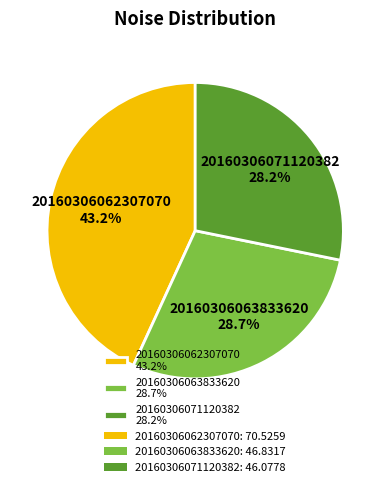

To the nearest percent, what portion does 20160306062307070 represent?

43%